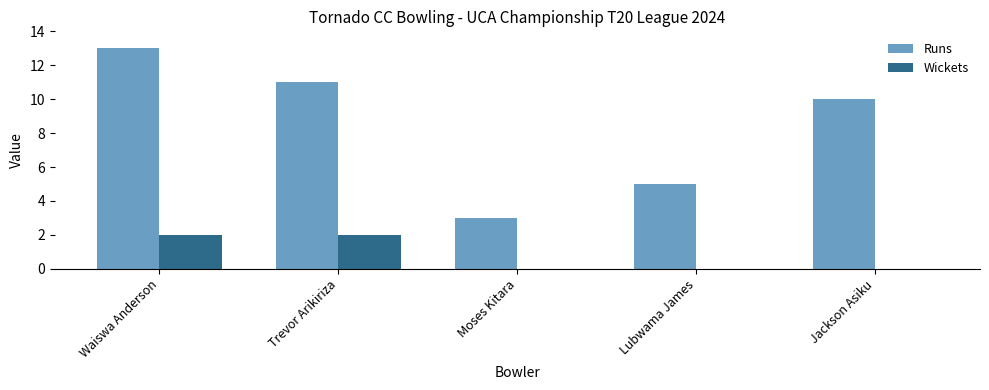

Which series has the largest total across all categories?

Runs